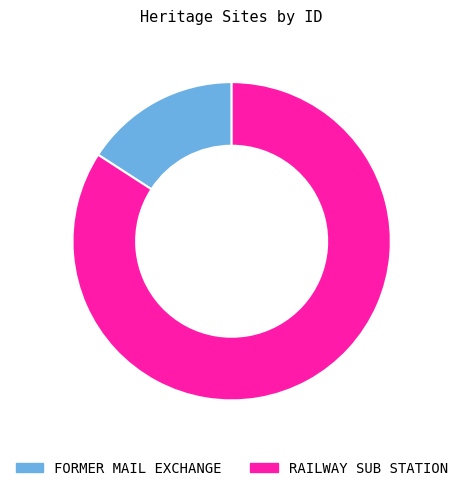

True or false: RAILWAY SUB STATION accounts for 84% of the total.

True